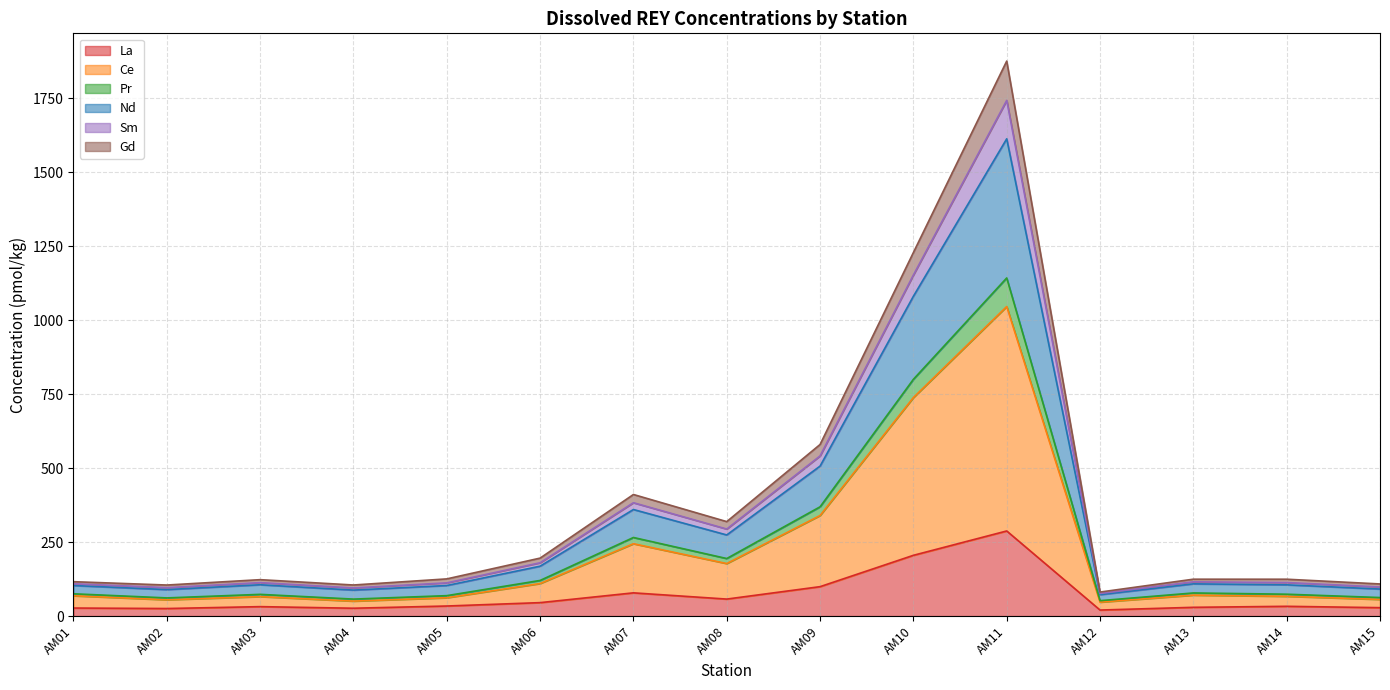

At which label does Sm reach its peak?

AM11